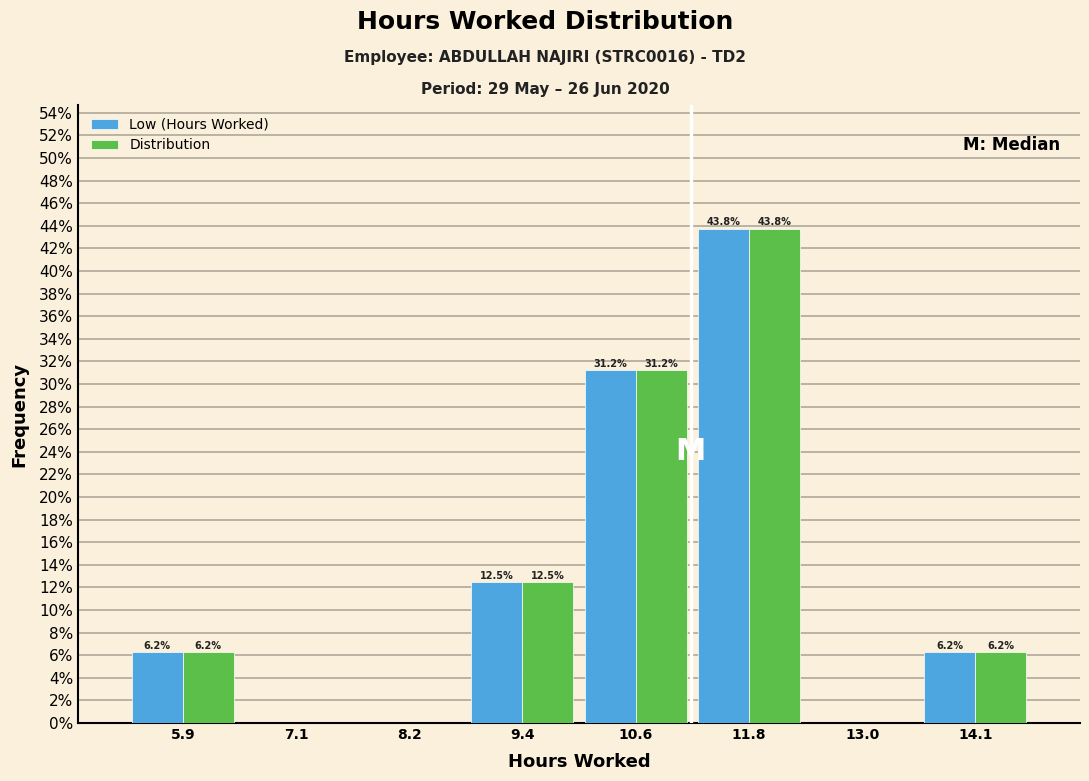

In the Low (Hours Worked) series, which range on the x-axis has the tallest bar?

11.18 to 12.36